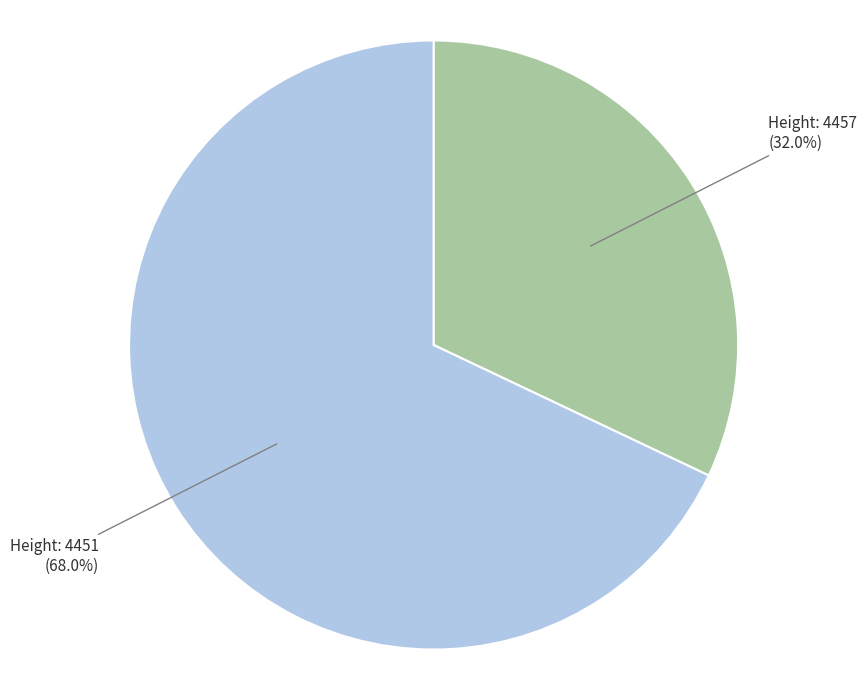

Does any single category account for the majority?

Yes